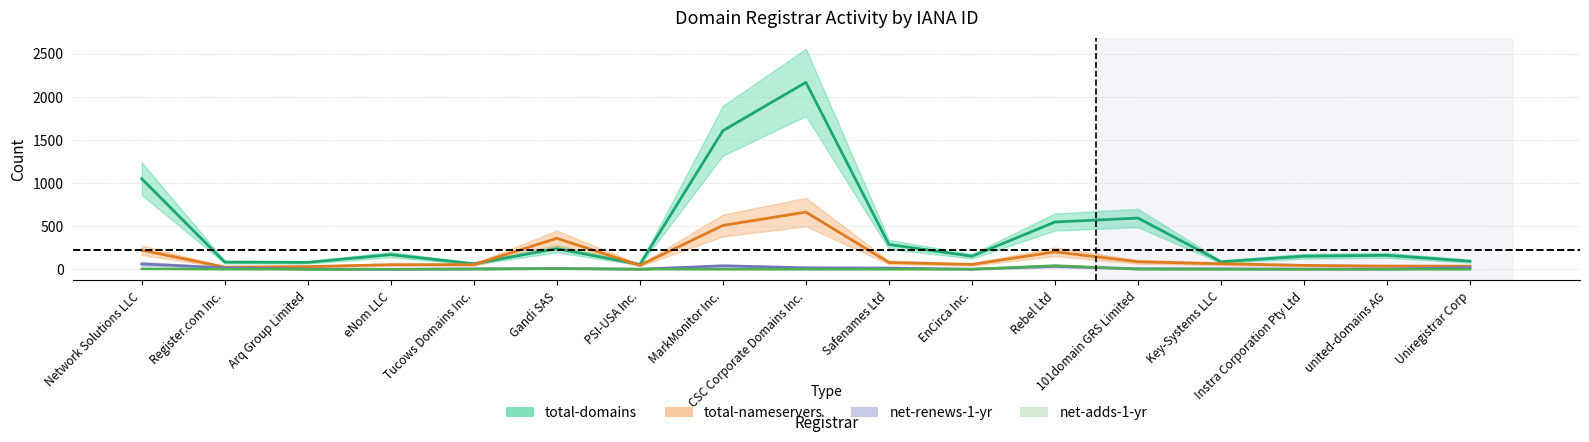

The value of net-renews-1-yr at PSI-USA Inc. is 1. True or false?

True